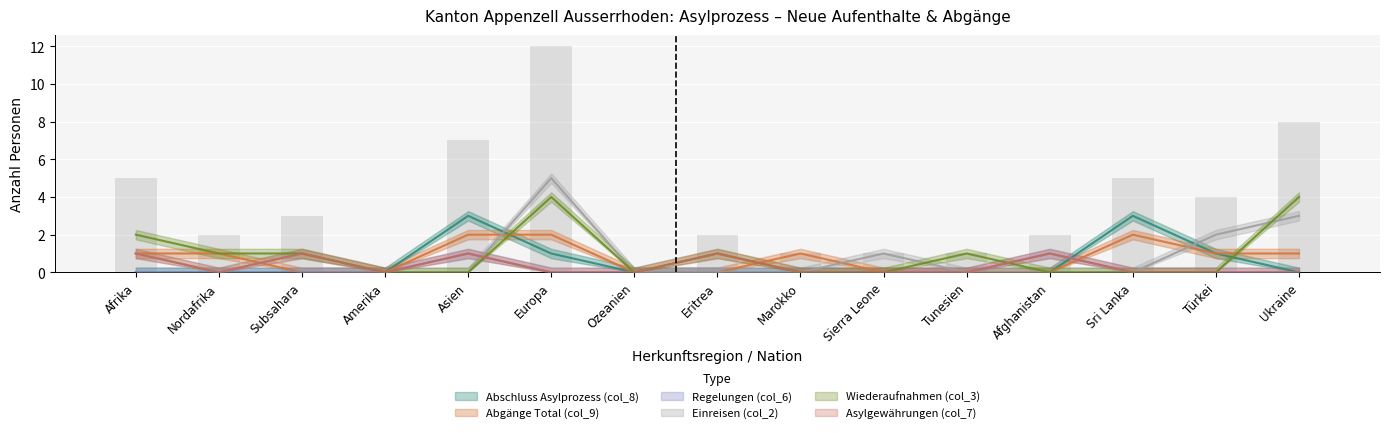

How many values in Regelungen (col_6) are above zero?

2